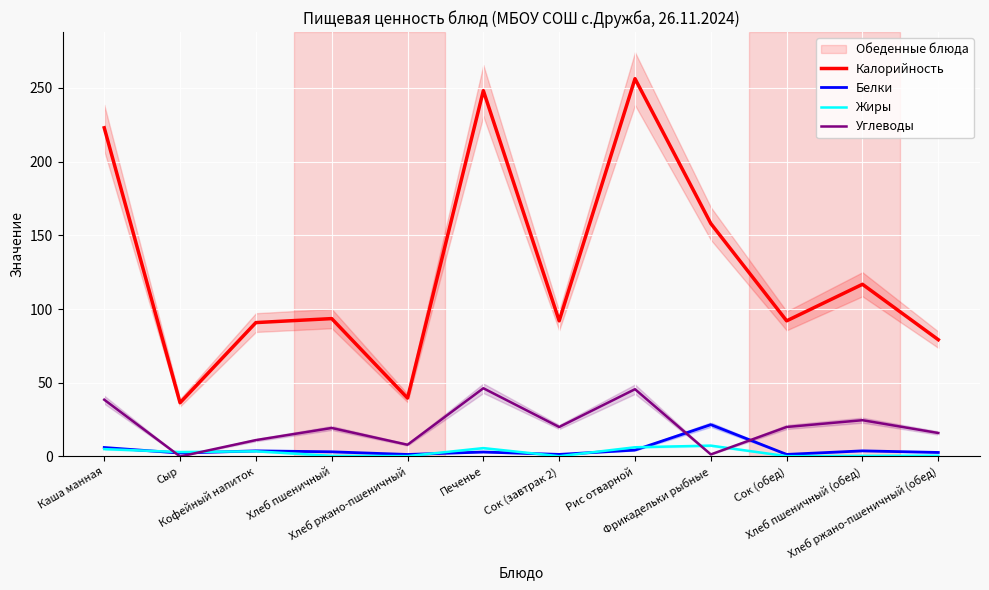

At which label does Белки reach its peak?

Фрикадельки рыбные